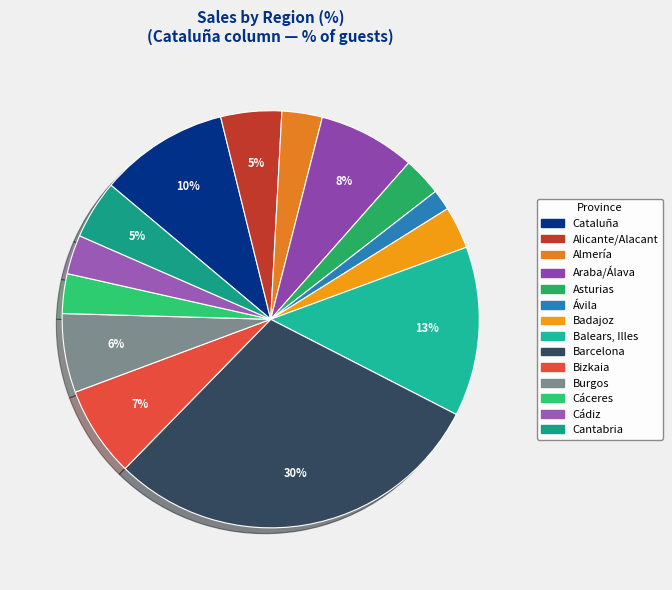

Which has a higher value, Asturias or Cataluña?

Cataluña